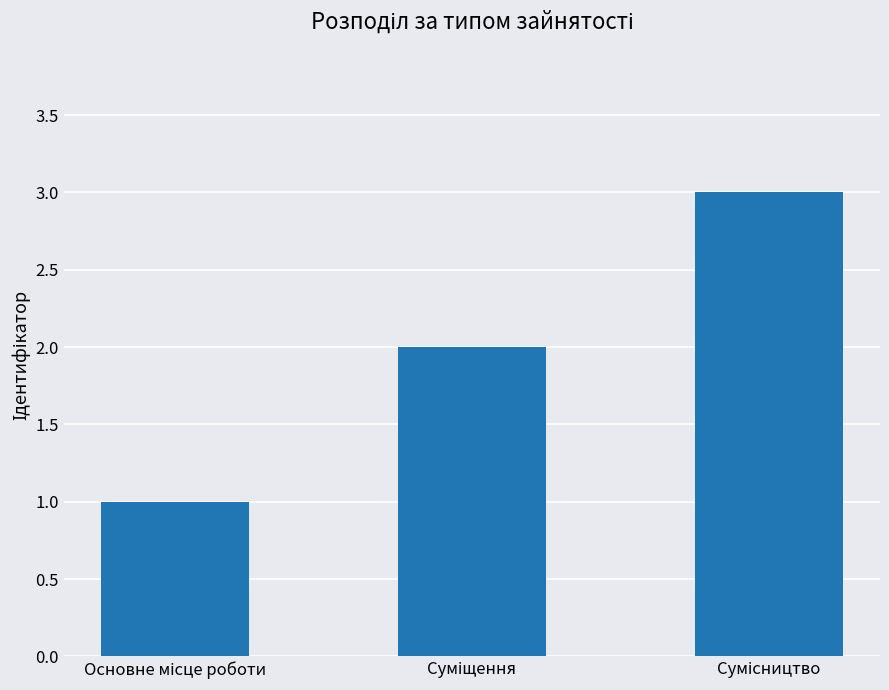

How many values are between 1 and 3?

3